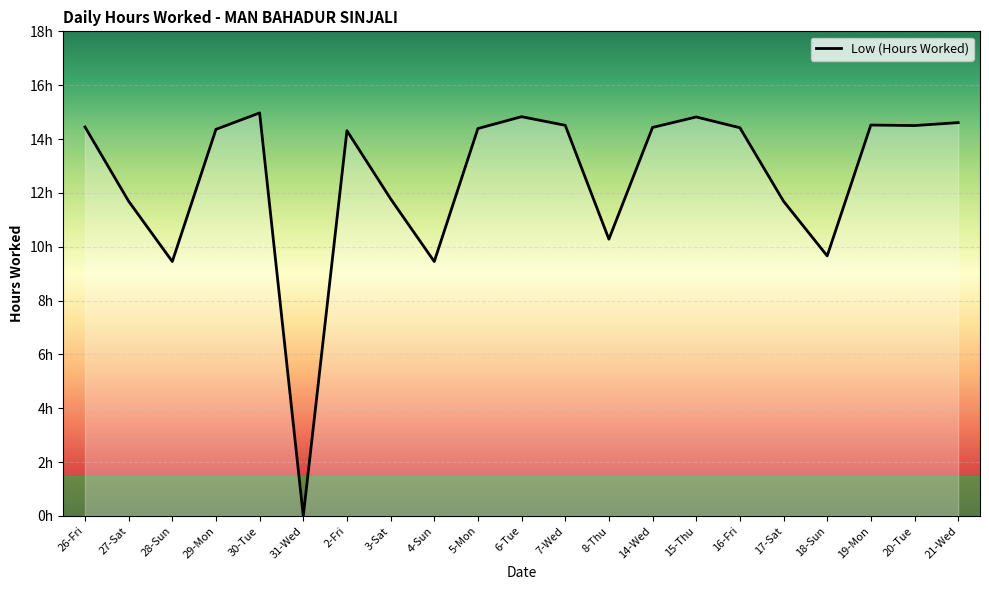

Does the chart display data point markers on the line(s)?

No